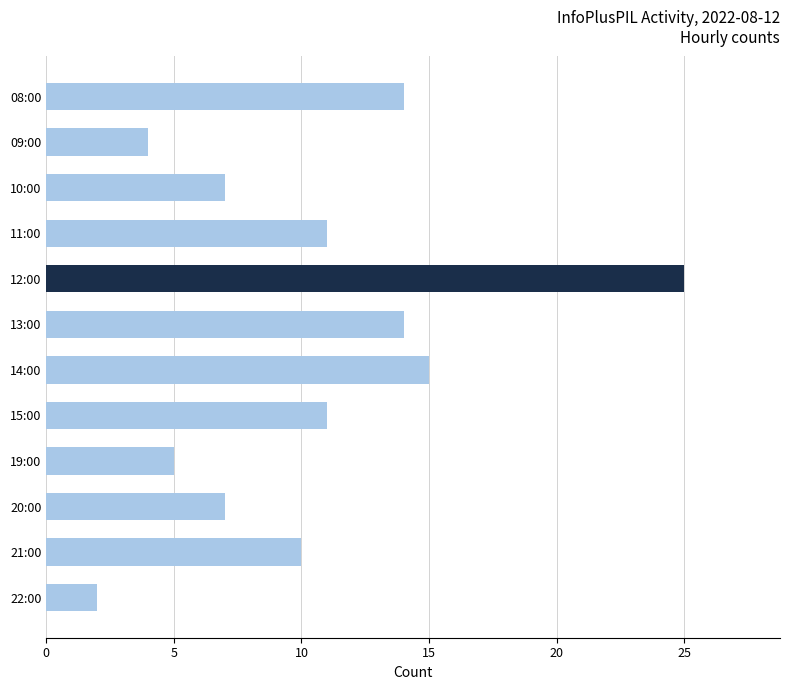

Which label corresponds to the largest value in the chart?

12:00